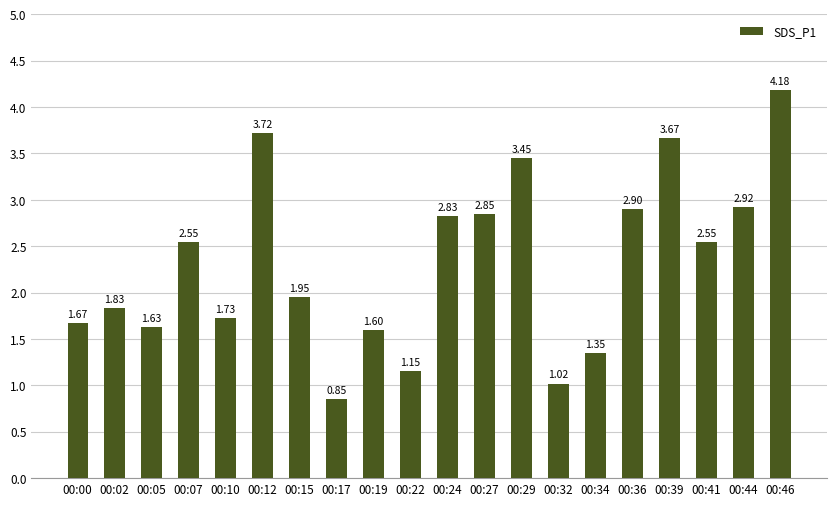

How many data points are less than 2?

10